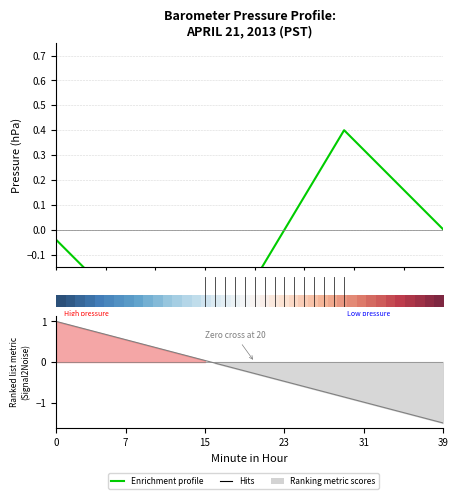

What is the difference between the second highest and second lowest values in the row_0 series?

0.9